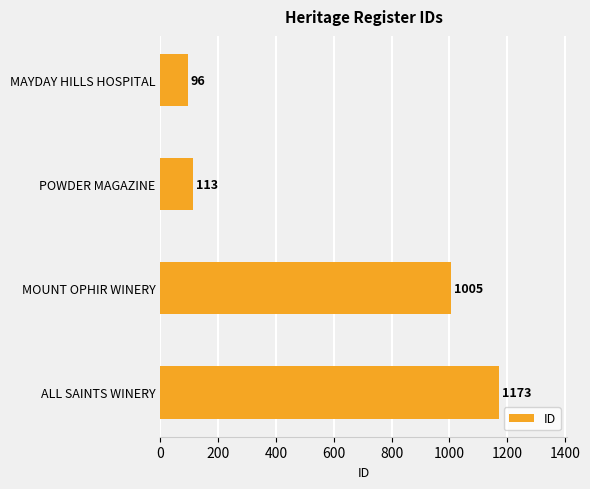

Is it true that the value at MAYDAY HILLS HOSPITAL is 96?

True